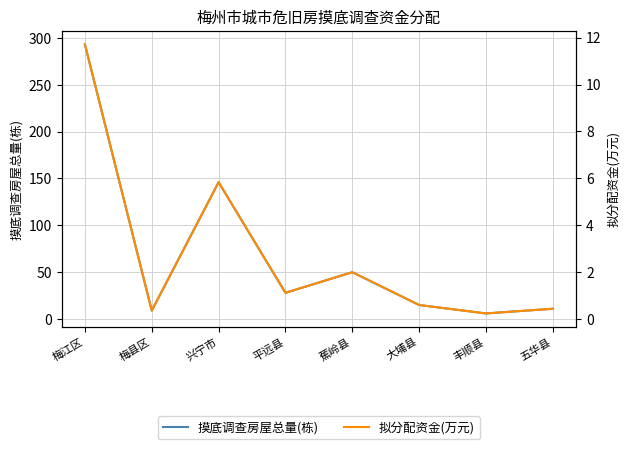

Between 大埔县 and 五华县, which series saw the biggest shift?

摸底调查房屋总量(栋)